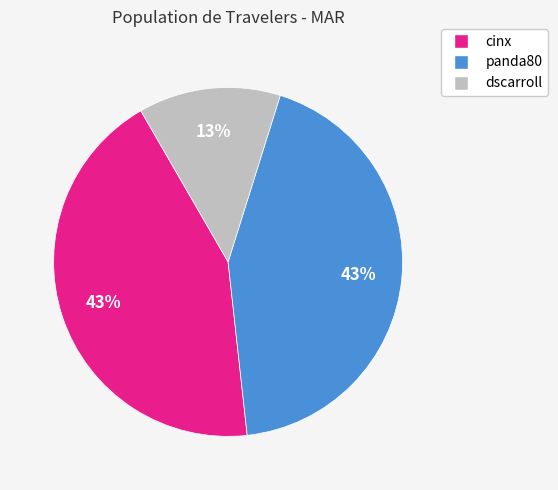

Approximately how many times larger is the value at cinx compared to panda80?

1.0